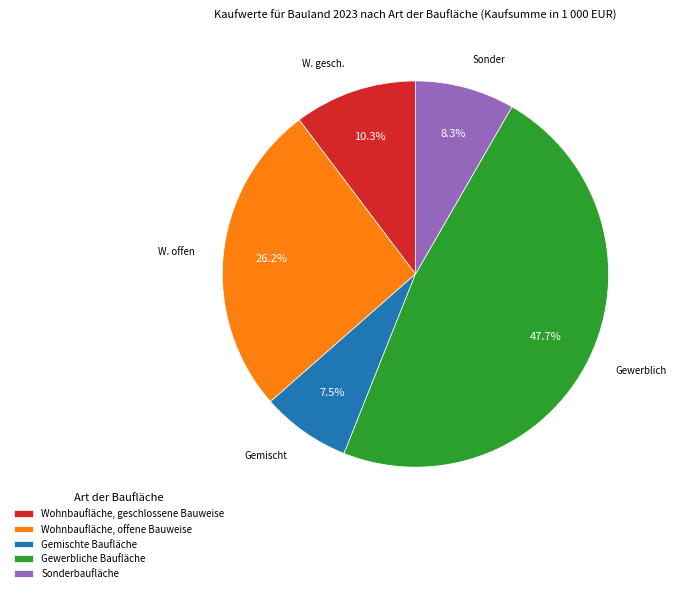

Which category has the smallest portion of the pie?

Gemischte Baufläche